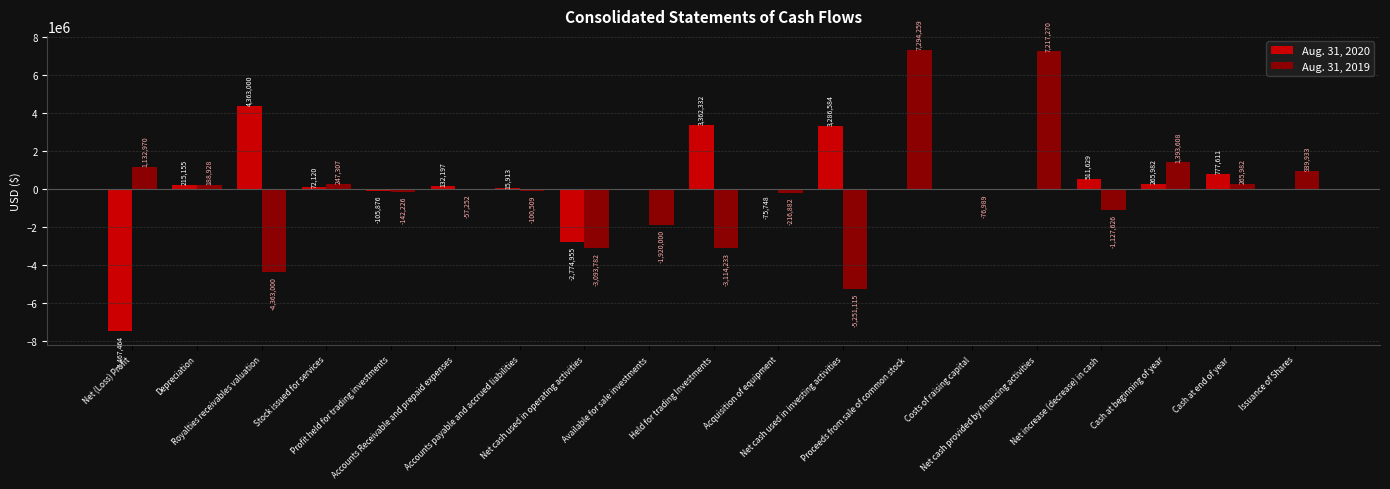

What is the maximum value shown in the chart?

7294259